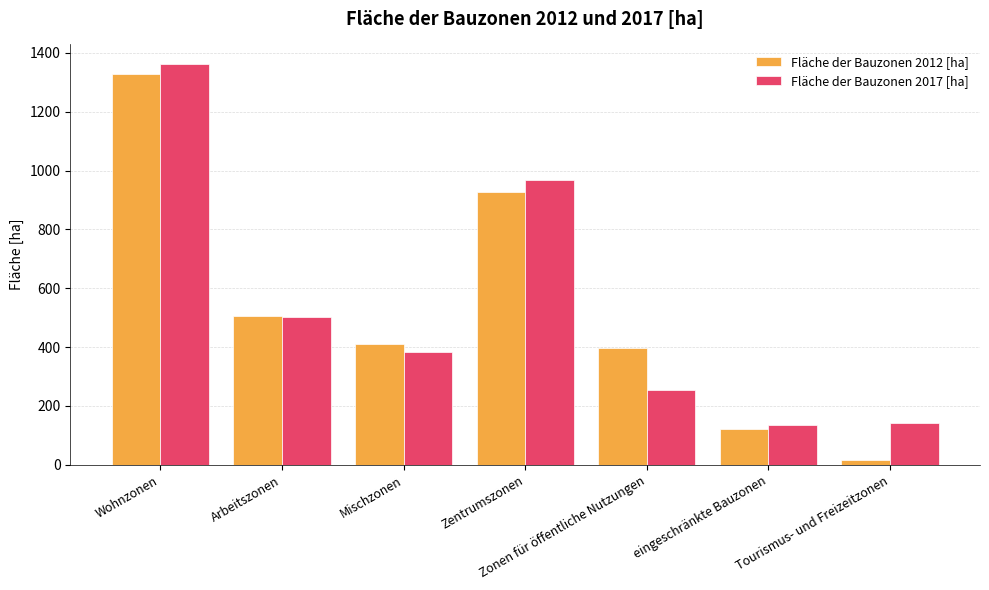

What is the total value across all series at Tourismus- und Freizeitzonen?

158.7